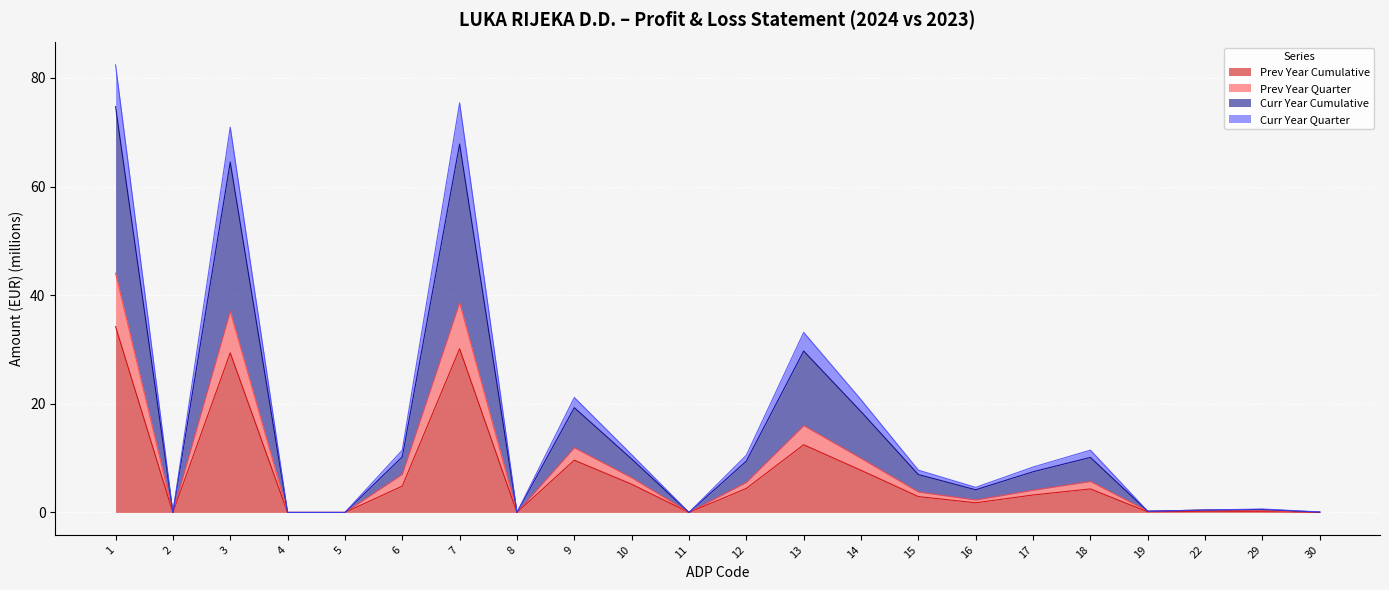

Count the number of categories in the chart.

22